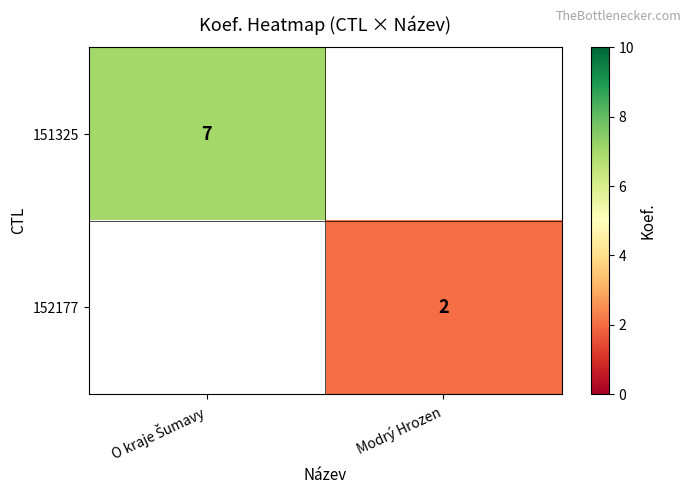

Is it true that 152177 equals 3 at Modrý Hrozen?

False